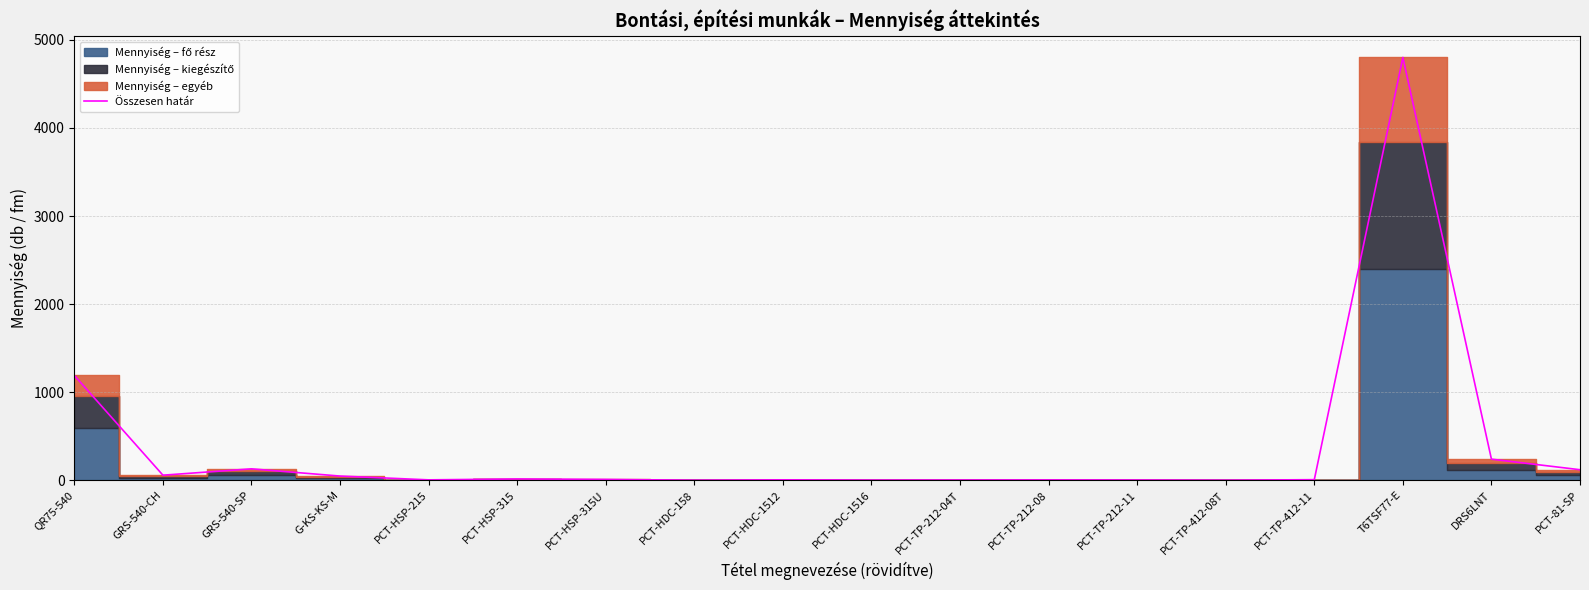

What is the average value?

369